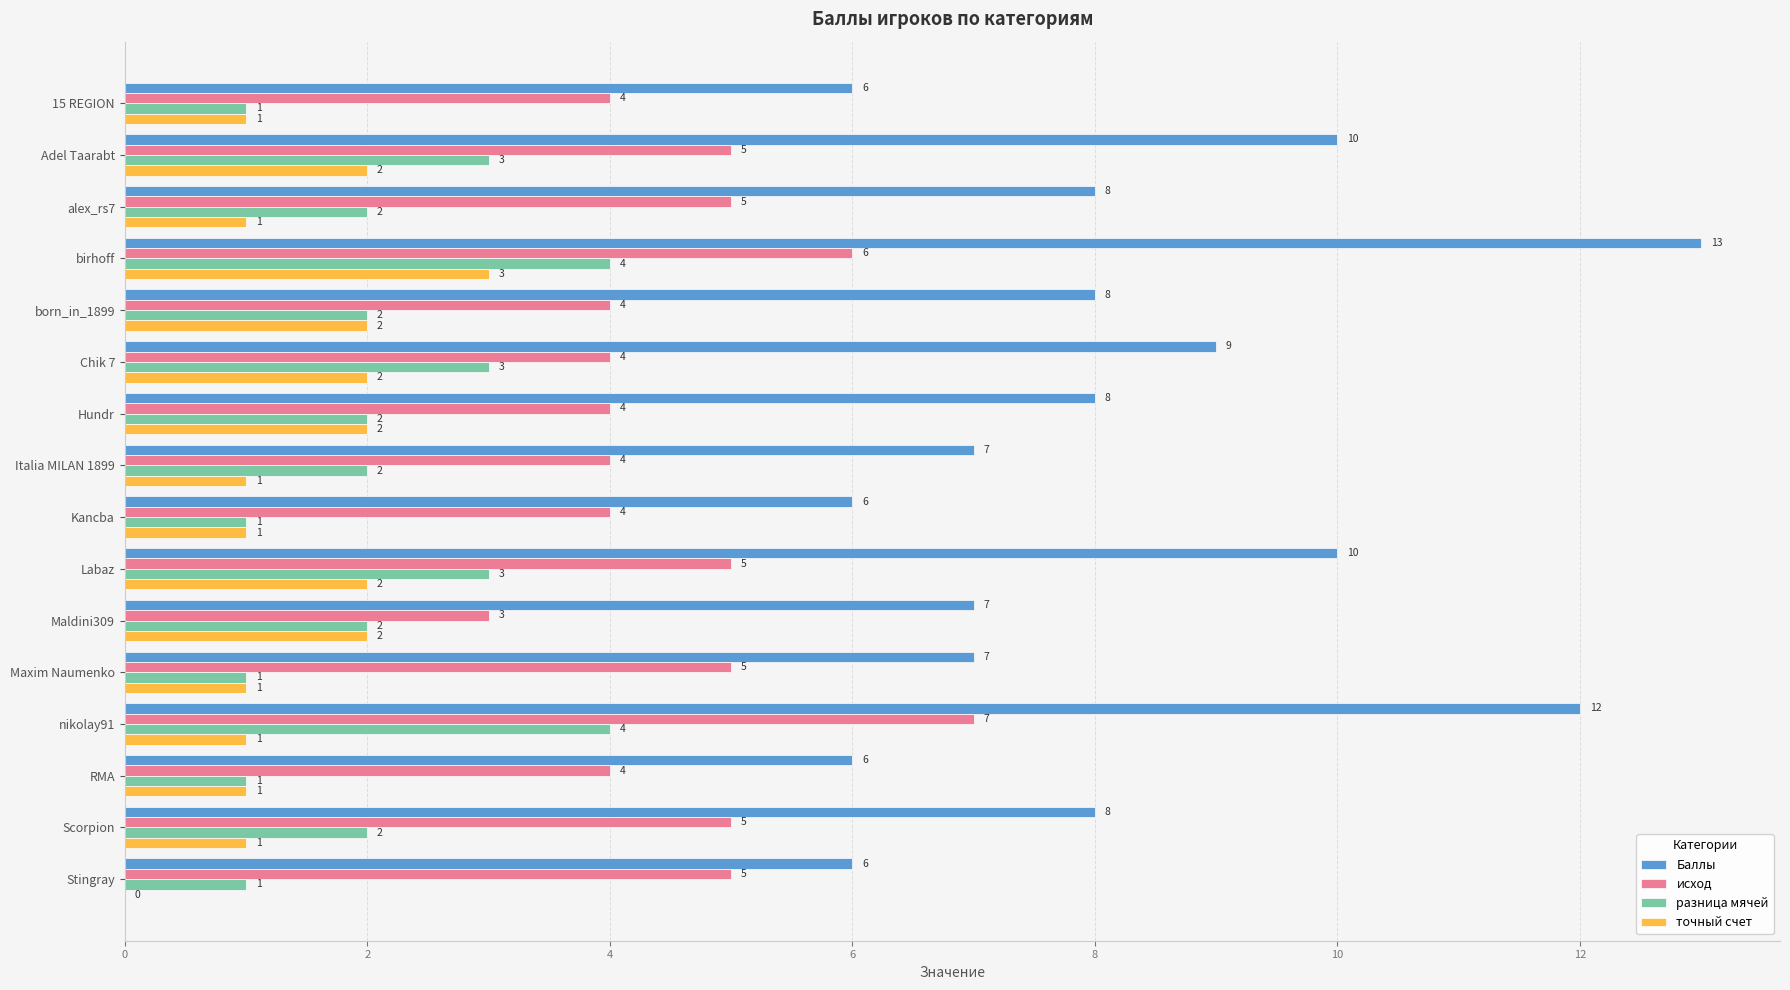

The Баллы series shows 8 at Hundr. True or false?

True